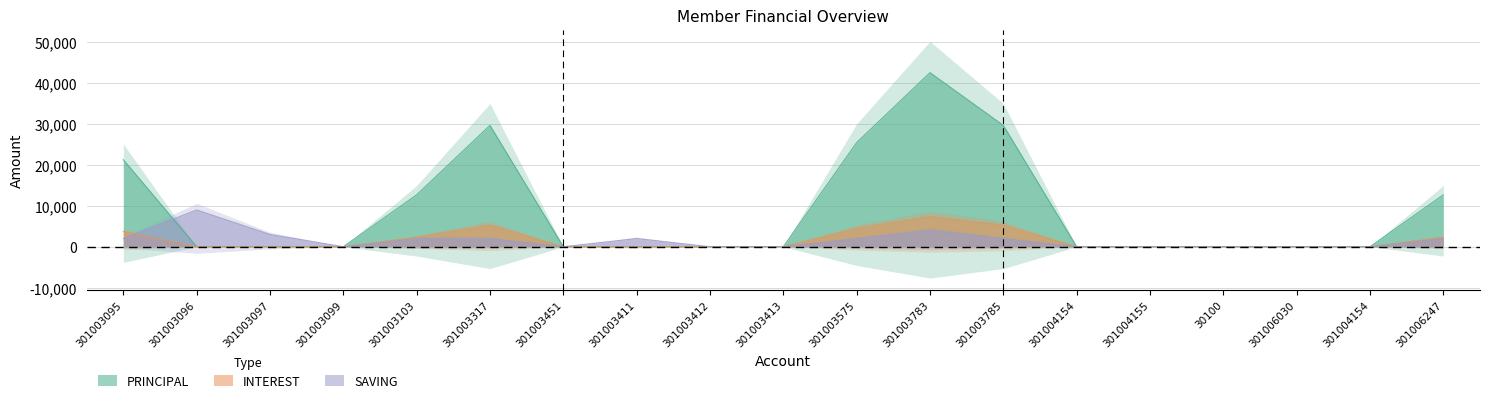

At which category is the sum across all series the highest?

301003783